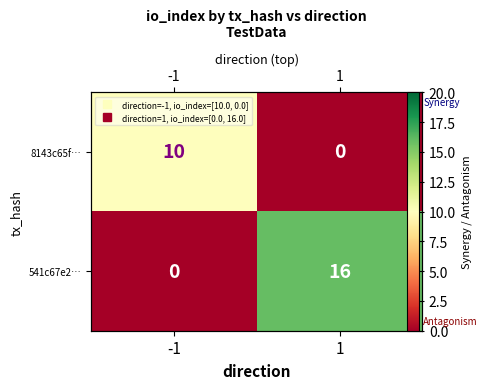

At how many categories does at least one series exceed 5?

2